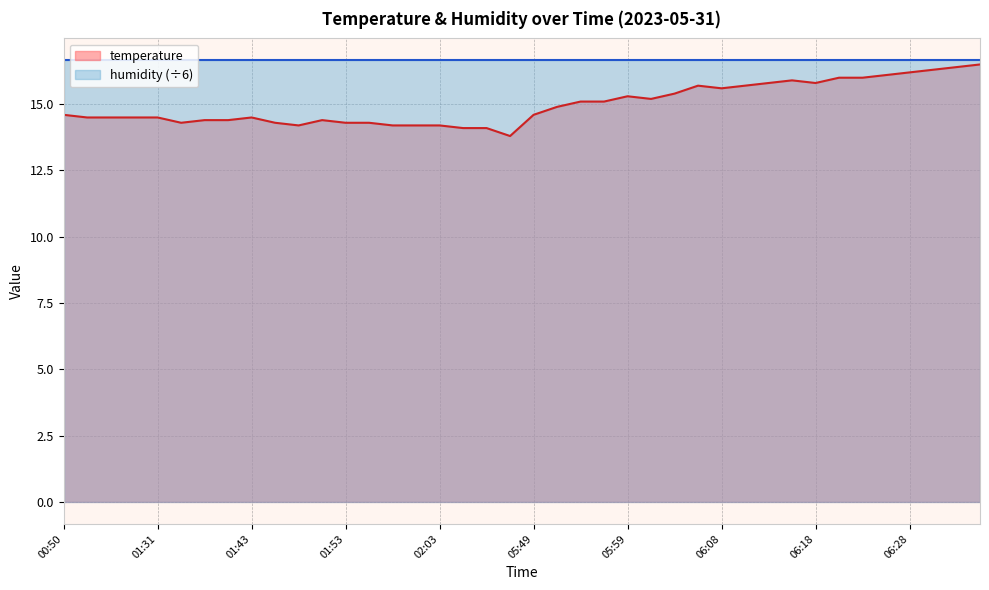

What is the difference between the second highest and minimum values?

2.6